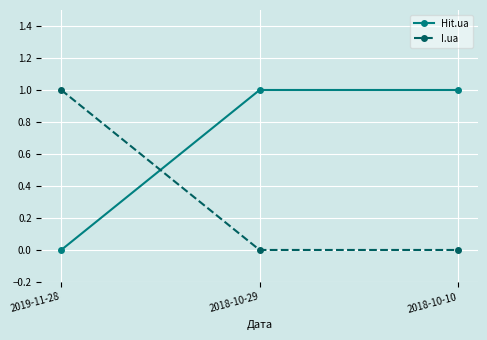

List the series in order of their overall mean, lowest first.

I.ua, Hit.ua